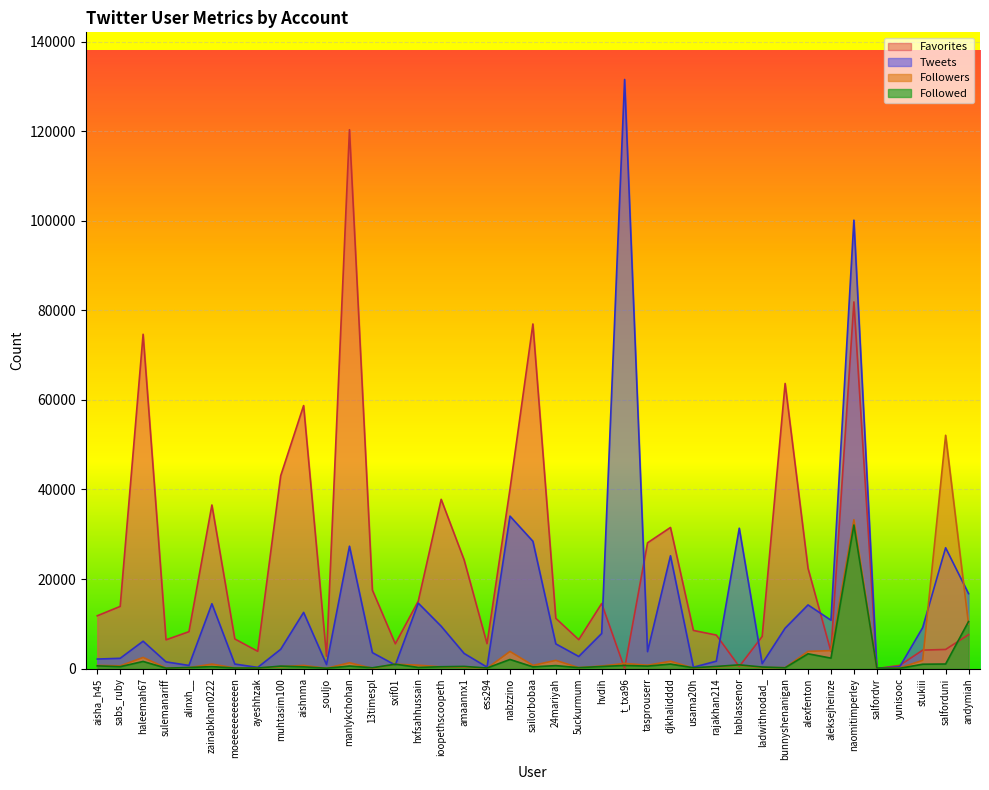

Which series has the largest range (max minus min)?

Tweets